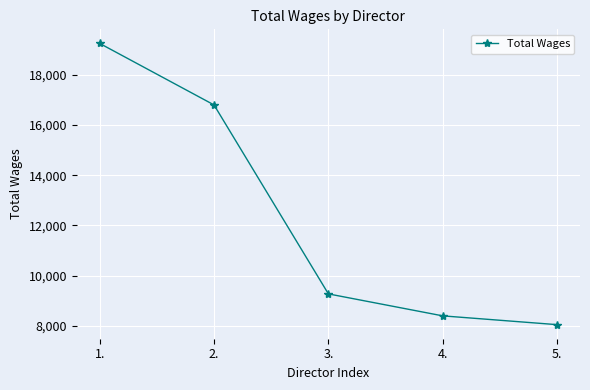

Reading left to right, extract all data points from this chart.

19250	16800	9275	8400	8050